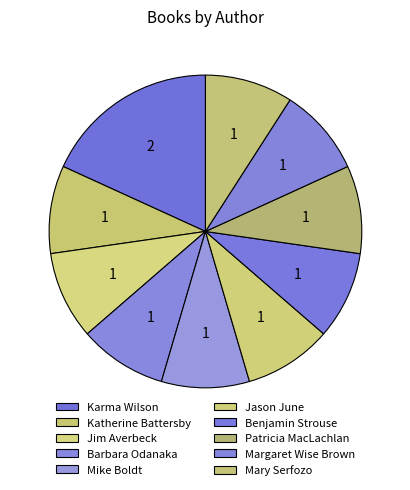

To the nearest percent, what percentage of the pie is Jim Averbeck?

9%